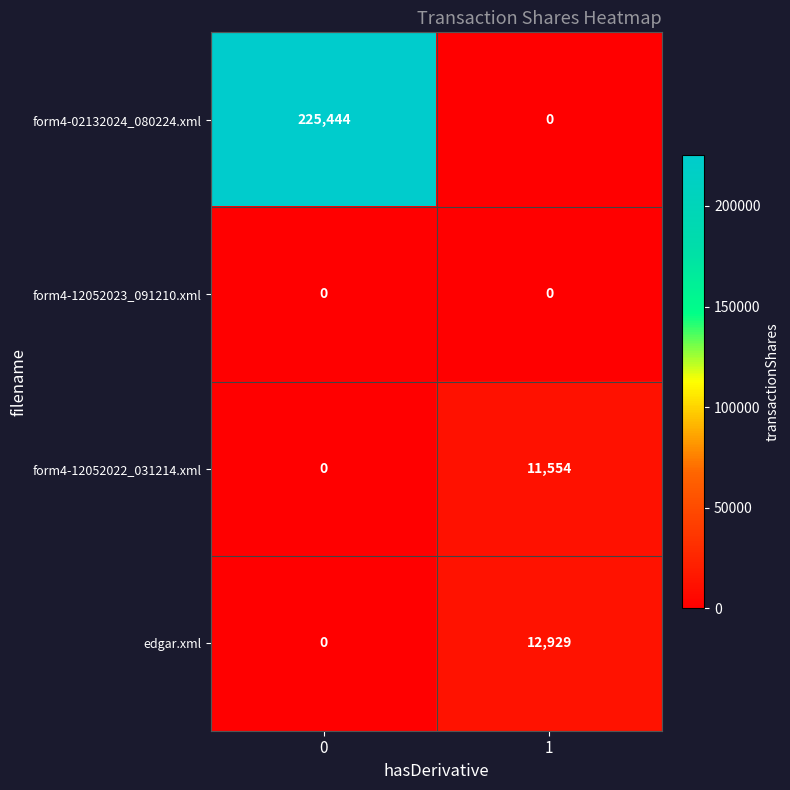

Count the number of data series in this chart.

4